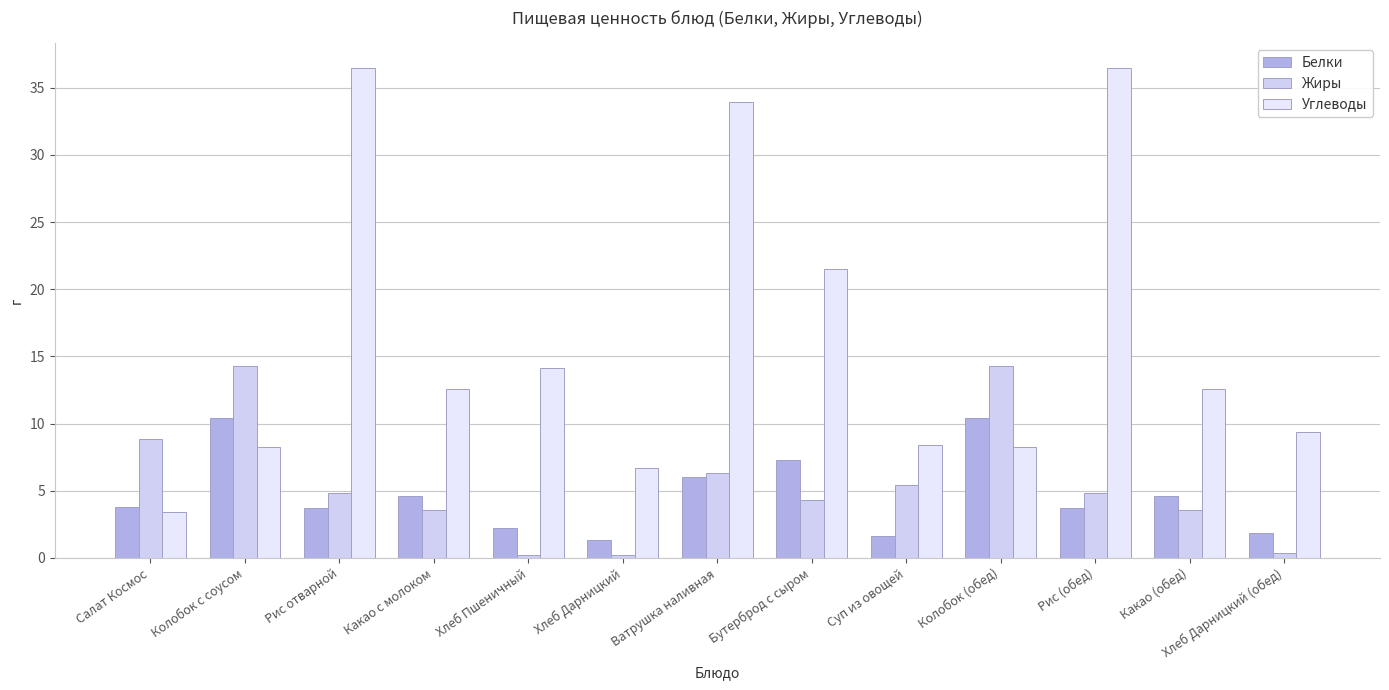

Reading left to right, what are all the values shown in this chart?

Белки: 3.8	10.4	3.7	4.6	2.2	1.3	6.0	7.3	1.6	10.4	3.7	4.6	1.9
Жиры: 8.9	14.3	4.8	3.6	0.2	0.2	6.3	4.3	5.5	14.3	4.8	3.6	0.3
Углеводы: 3.4	8.3	36.5	12.6	14.2	6.7	33.9	21.5	8.4	8.3	36.5	12.6	9.3